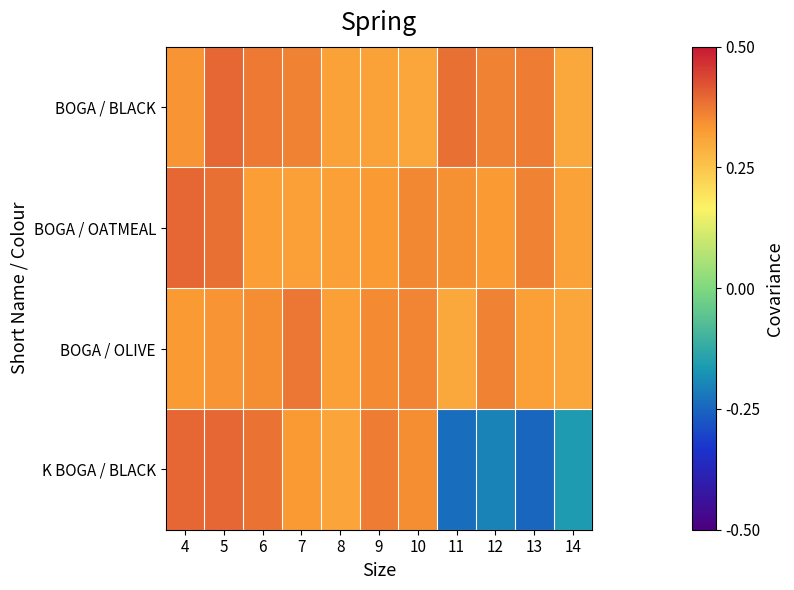

Reading right to left, extract all data points from this chart.

BOGA / BLACK: 14=0.3	13=0.4	12=0.4	11=0.4	10=0.3	9=0.3	8=0.3	7=0.4	6=0.4	5=0.4	4=0.3
BOGA / OATMEAL: 14=0.3	13=0.4	12=0.3	11=0.3	10=0.4	9=0.3	8=0.3	7=0.3	6=0.3	5=0.4	4=0.4
BOGA / OLIVE: 14=0.3	13=0.3	12=0.4	11=0.3	10=0.4	9=0.4	8=0.3	7=0.4	6=0.3	5=0.3	4=0.3
K BOGA / BLACK: 14=-0.2	13=-0.2	12=-0.2	11=-0.2	10=0.3	9=0.4	8=0.3	7=0.3	6=0.4	5=0.4	4=0.4